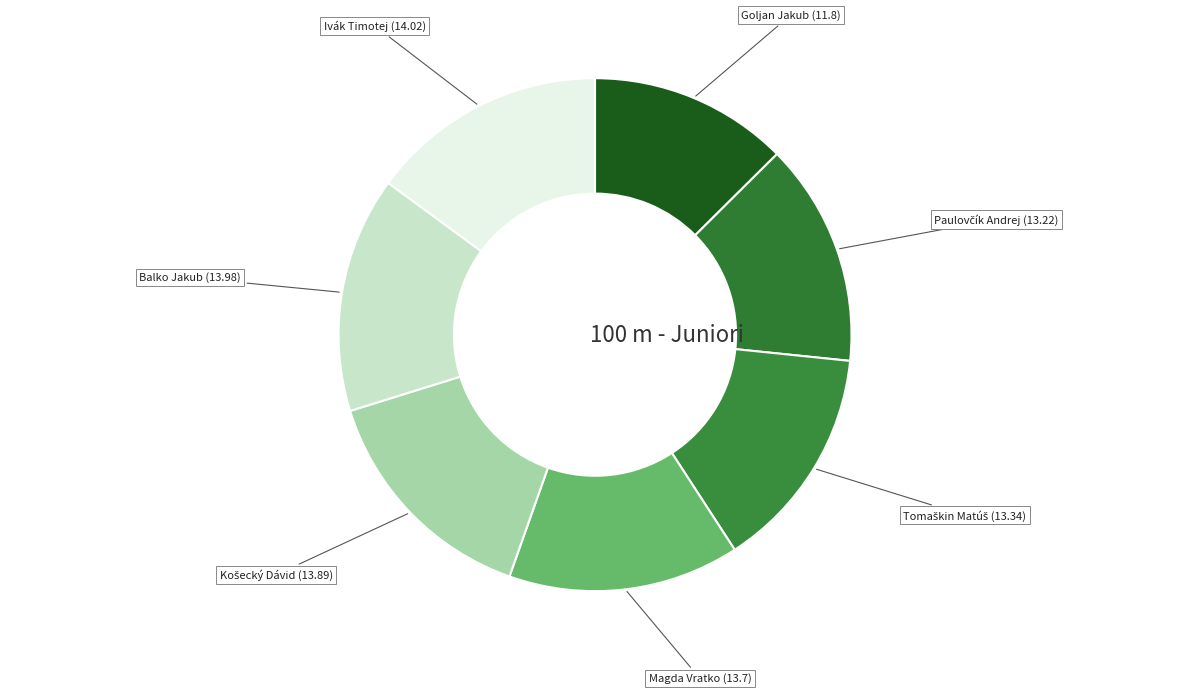

Count the number of slices in the pie.

7